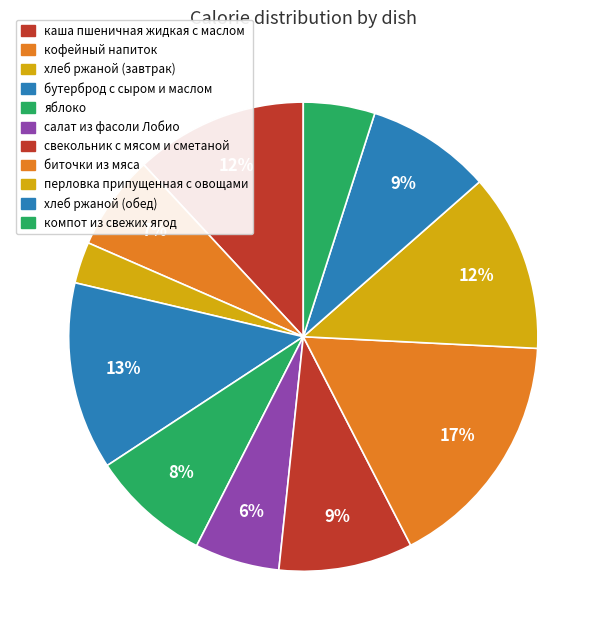

Rank the categories by value from highest to lowest.

биточки из мяса, бутерброд с сыром и маслом, перловка припущенная с овощами, каша пшеничная жидкая с маслом, свекольник с мясом и сметаной, хлеб ржаной (обед), яблоко, кофейный напиток, салат из фасоли Лобио, компот из свежих ягод, хлеб ржаной (завтрак)